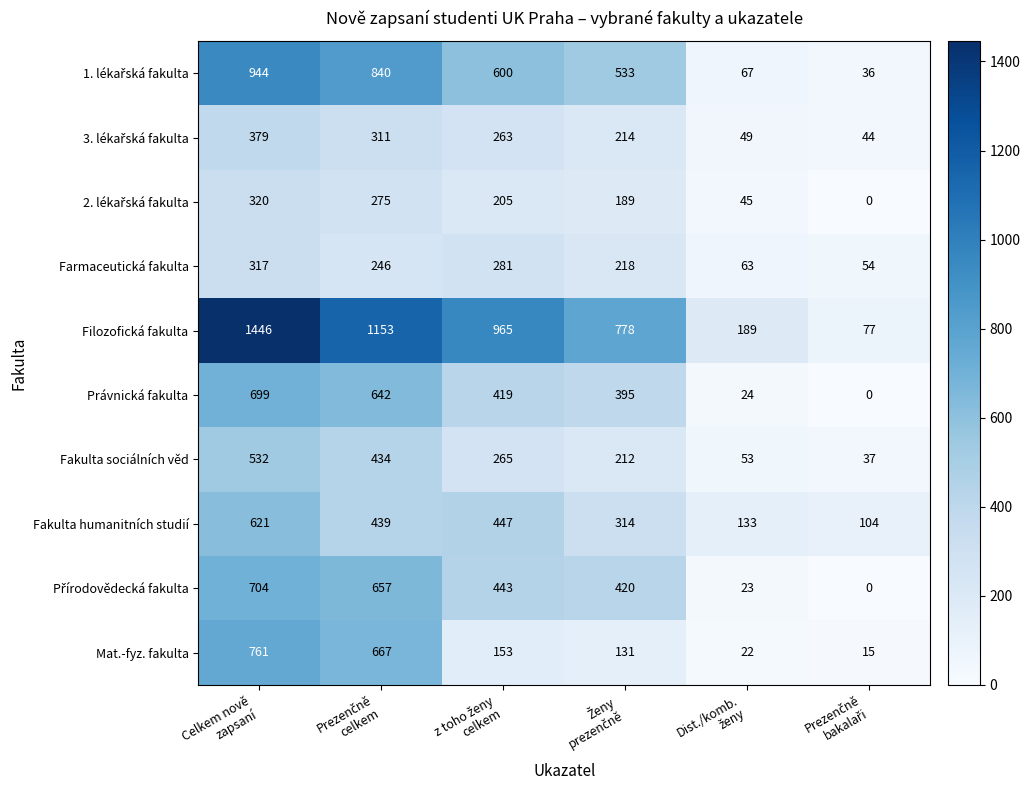

At how many categories does at least one series exceed 598?

4